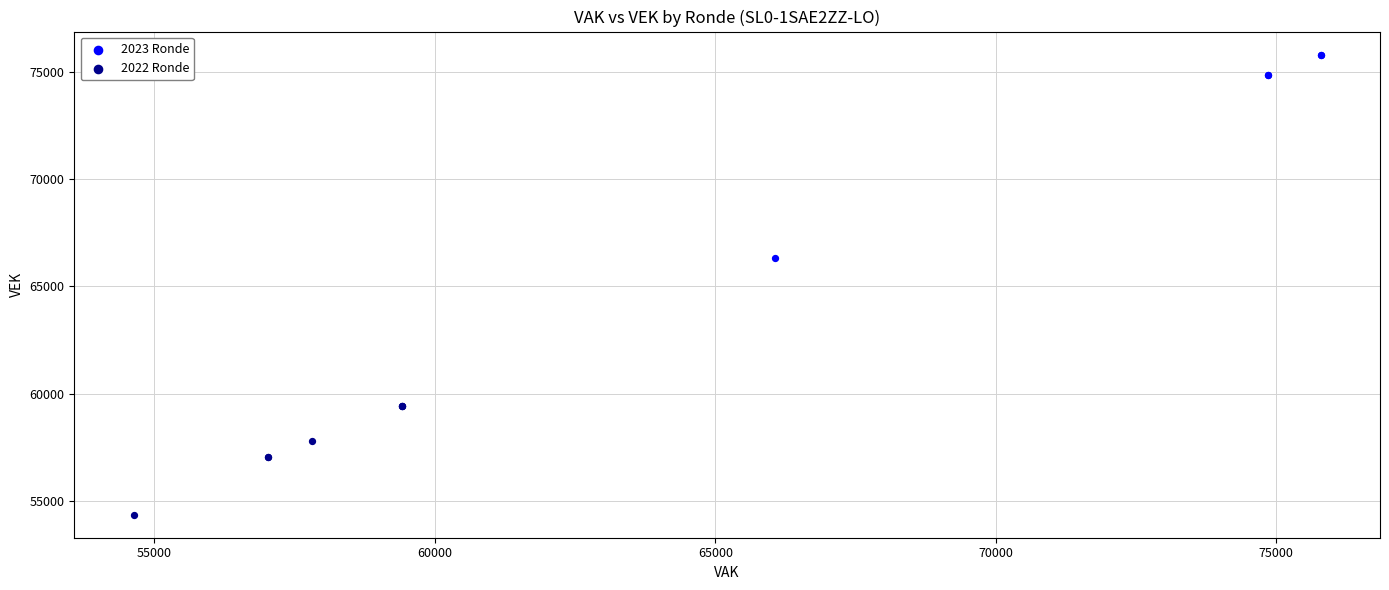

Which series reaches the maximum Y coordinate?

2023 Ronde